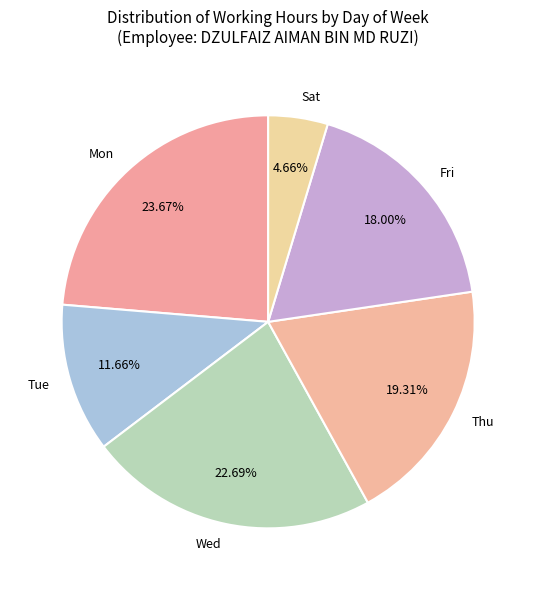

To the nearest percent, what is the average slice percentage?

17%